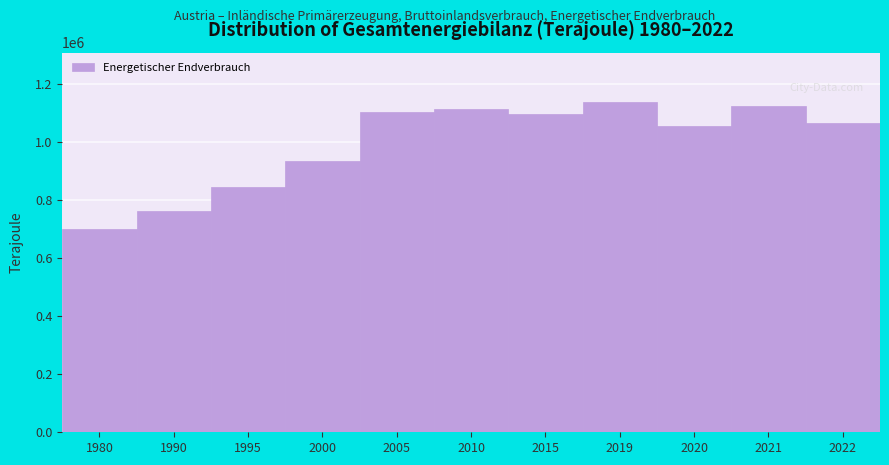

Reading left to right, what are all the values shown in this chart?

1980=700356.9	1990=762583.9	1995=845280.5	2000=935834.4	2005=1105486.1	2010=1116142.9	2015=1096979.5	2019=1139129.6	2020=1055660.3	2021=1127257.3	2022=1065656.5